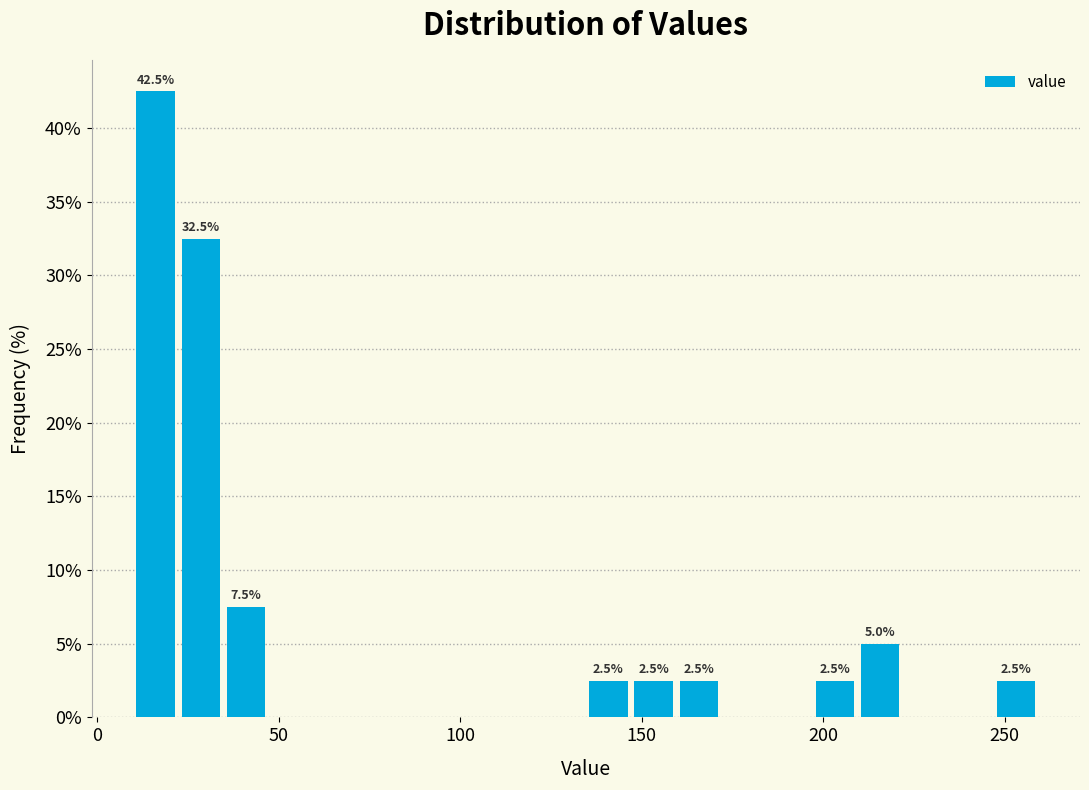

Around what value on the x-axis is the tallest bar? Give the approximate position of its centre, as read against the axis.

15